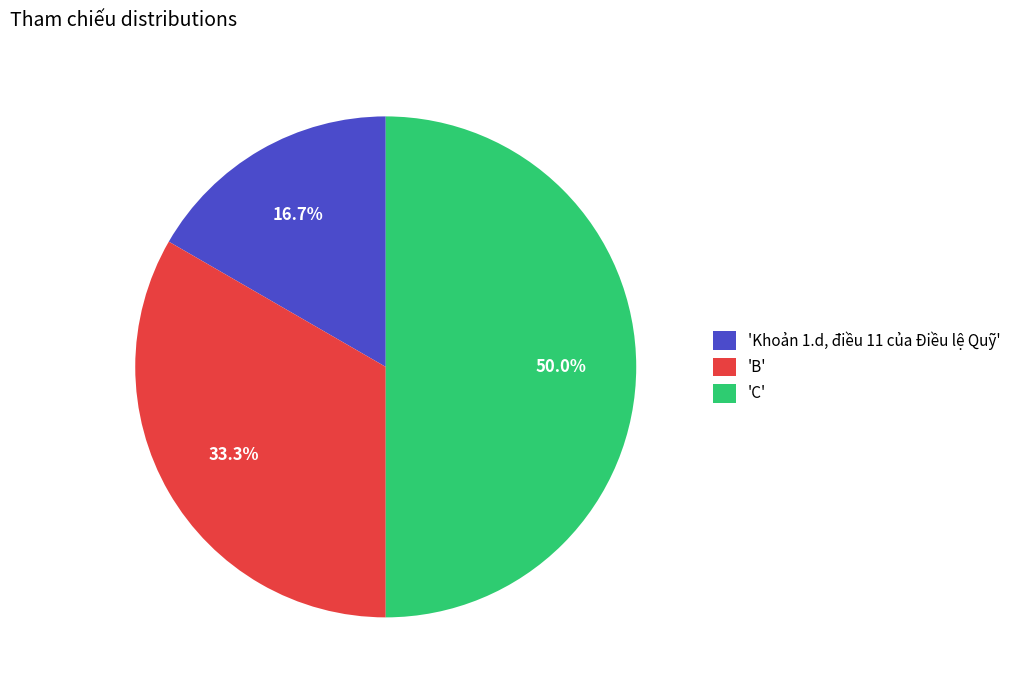

Which category has the smallest portion of the pie?

'Khoản 1.d, điều 11 của Điều lệ Quỹ'